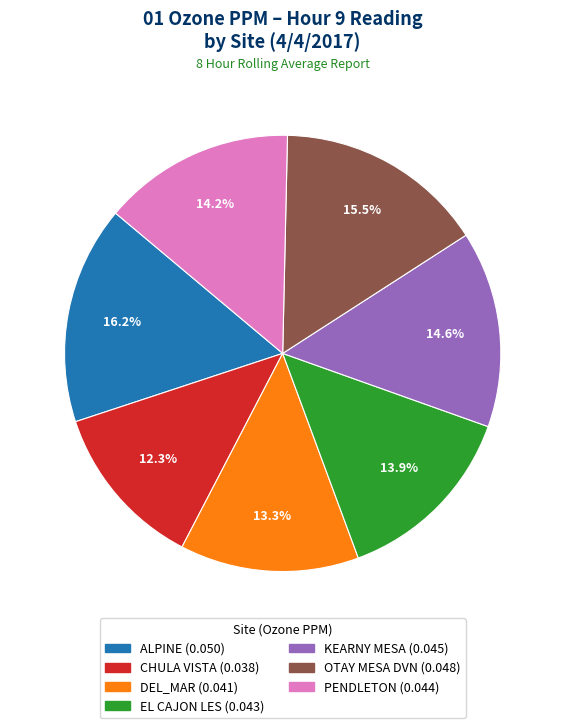

True or false: KEARNY MESA accounts for 15% of the total.

True